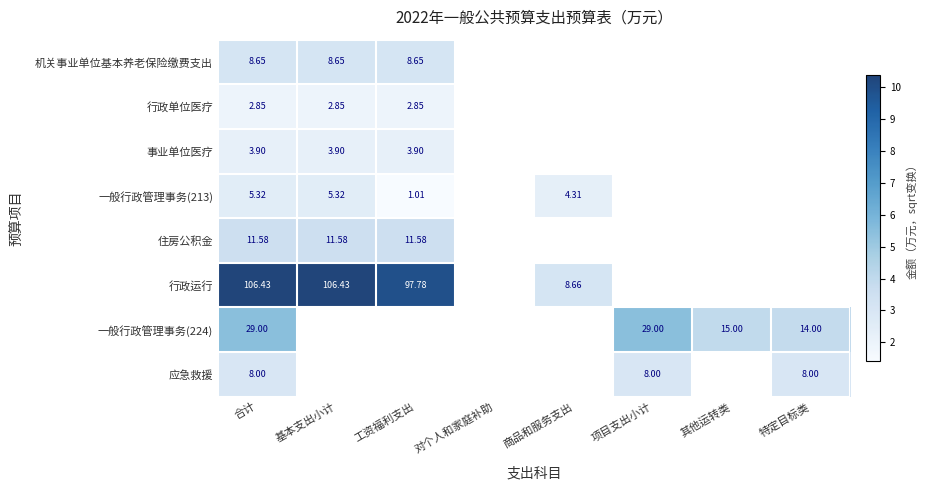

Rank the series by their maximum value, from lowest to highest.

行政单位医疗, 事业单位医疗, 一般行政管理事务(213), 应急救援, 机关事业单位基本养老保险缴费支出, 住房公积金, 一般行政管理事务(224), 行政运行